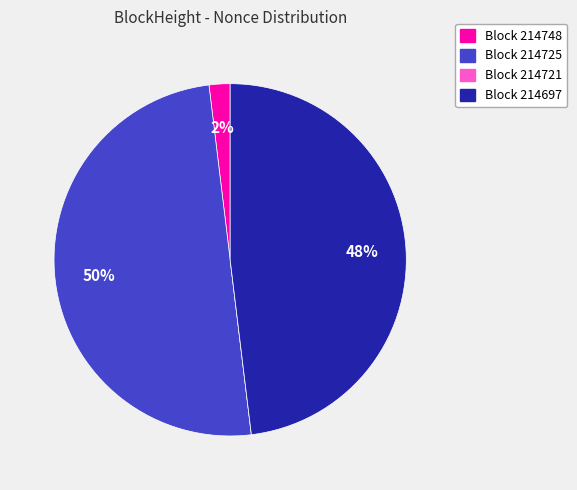

To the nearest percent, what is the difference between the largest and smallest slice percentages?

50%